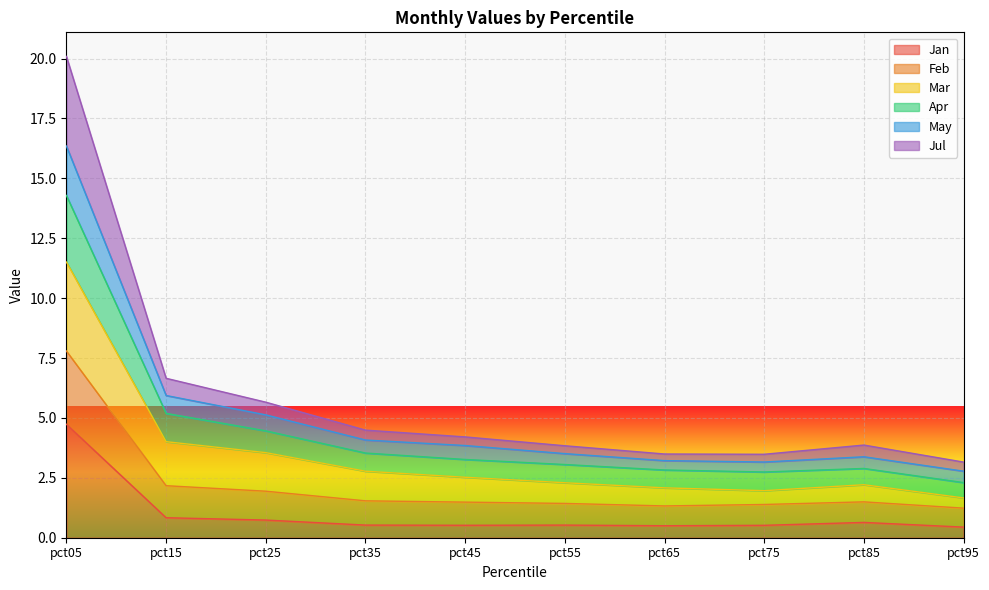

What is the highest value of the Jan series?

4.7